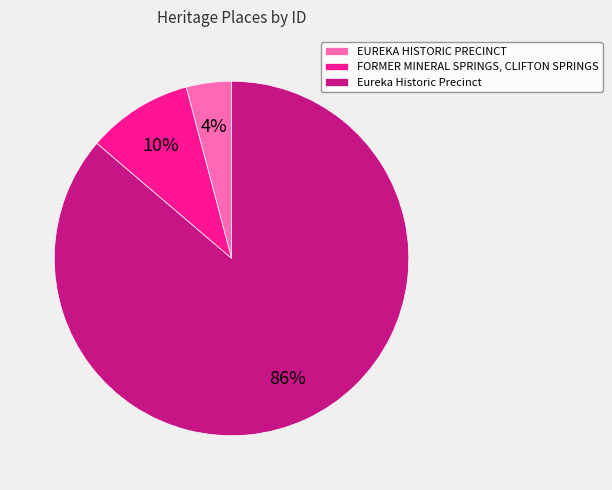

To the nearest percent, what is the combined percentage of EUREKA HISTORIC PRECINCT and FORMER MINERAL SPRINGS, CLIFTON SPRINGS?

14%